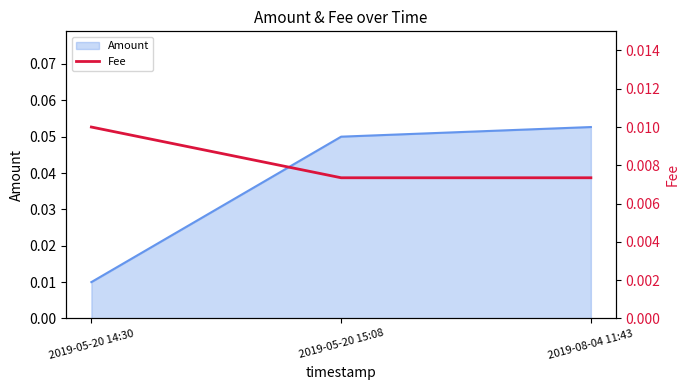

True or false: the data shows 0.0 at 2019-05-20 14:30.

False